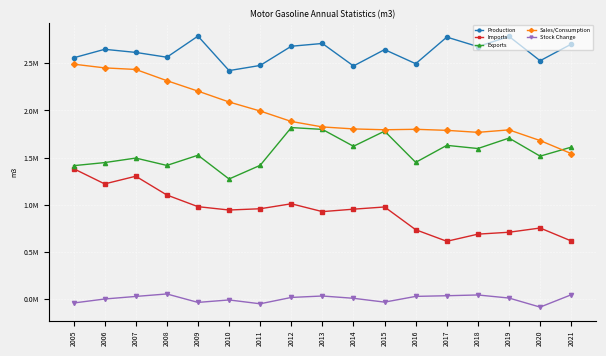

Is this an area chart (filled region under the line)?

No